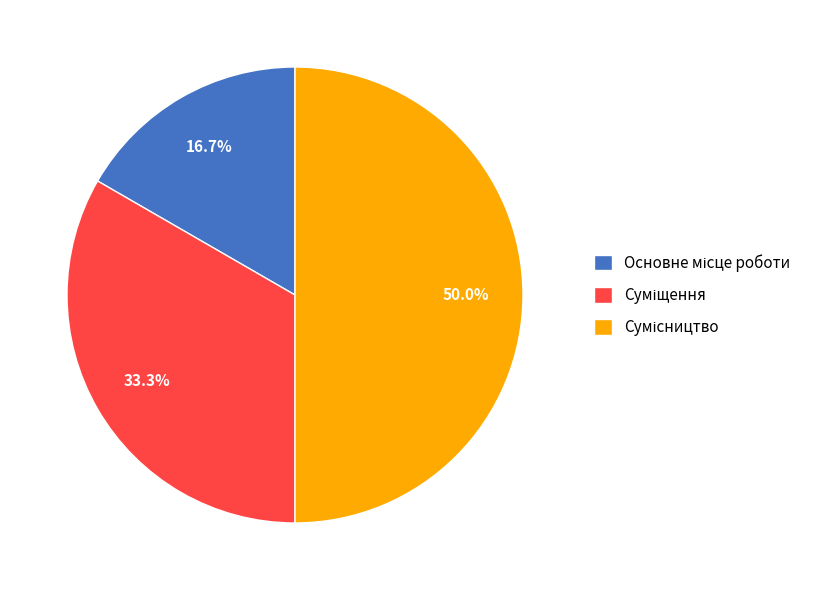

The Суміщення slice represents 46% of the pie. True or false?

False